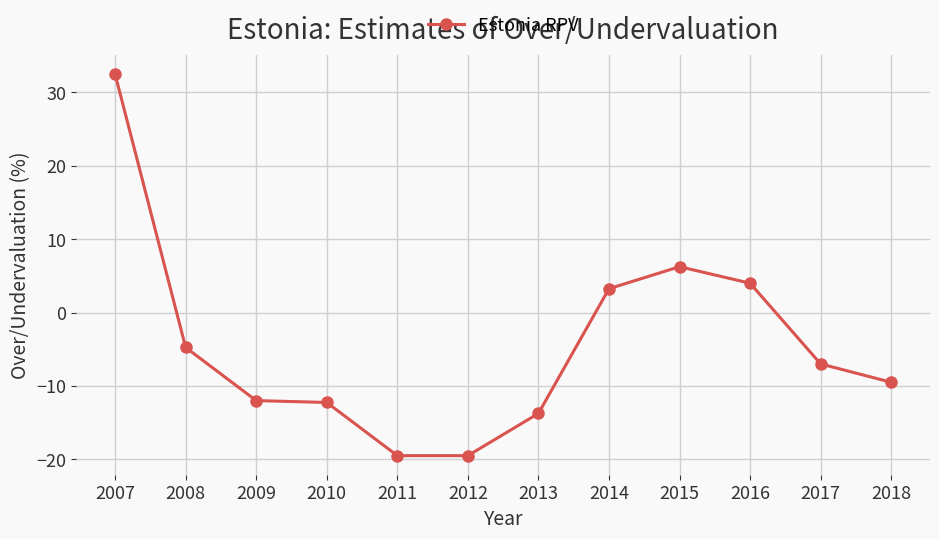

At which label does the data first exceed -7?

2007